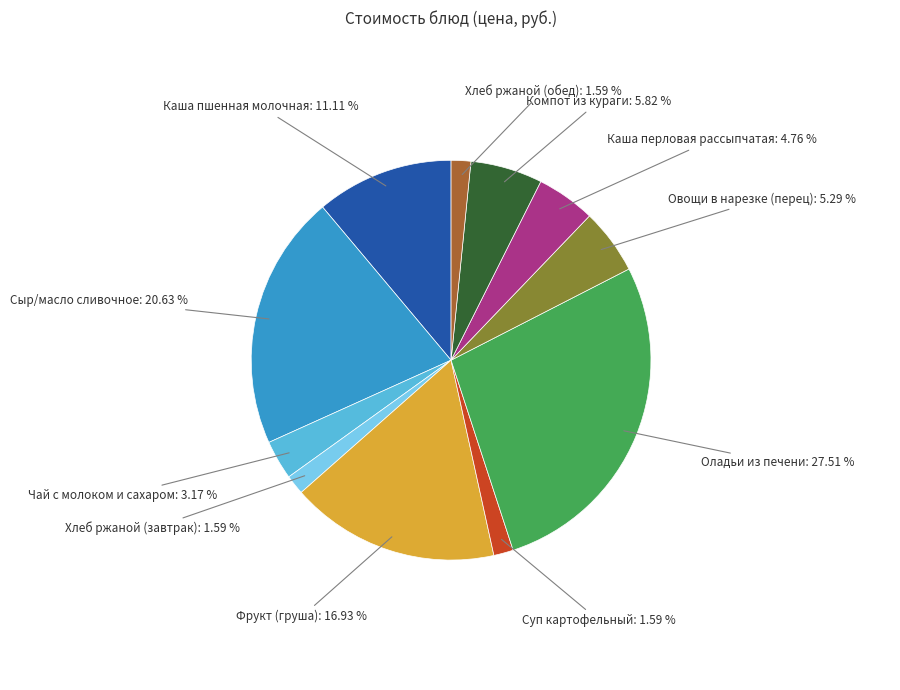

Count the number of slices in the pie.

11